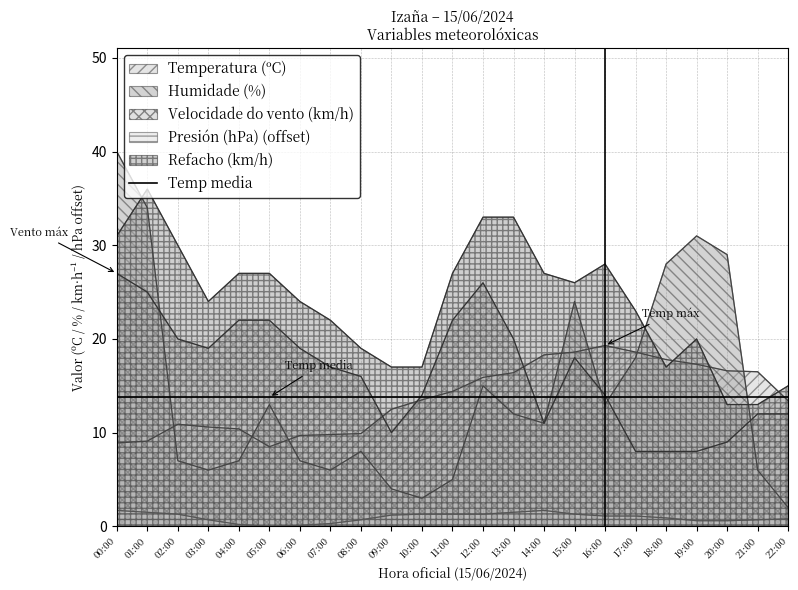

What is the label of the 7th point from the left?

06:00